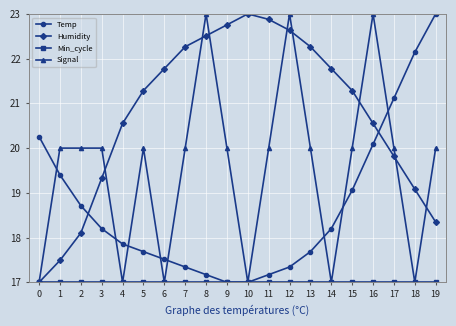

How many lines are shown in the chart?

4